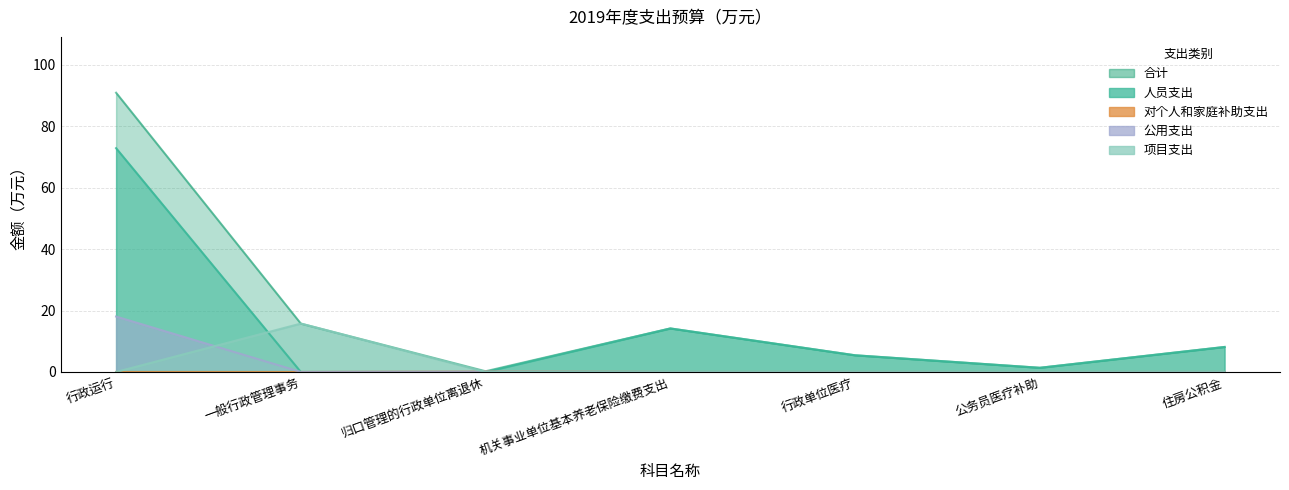

List the labels in order of 对个人和家庭补助支出 value, largest first.

归口管理的行政单位离退休, 行政运行, 一般行政管理事务, 机关事业单位基本养老保险缴费支出, 行政单位医疗, 公务员医疗补助, 住房公积金